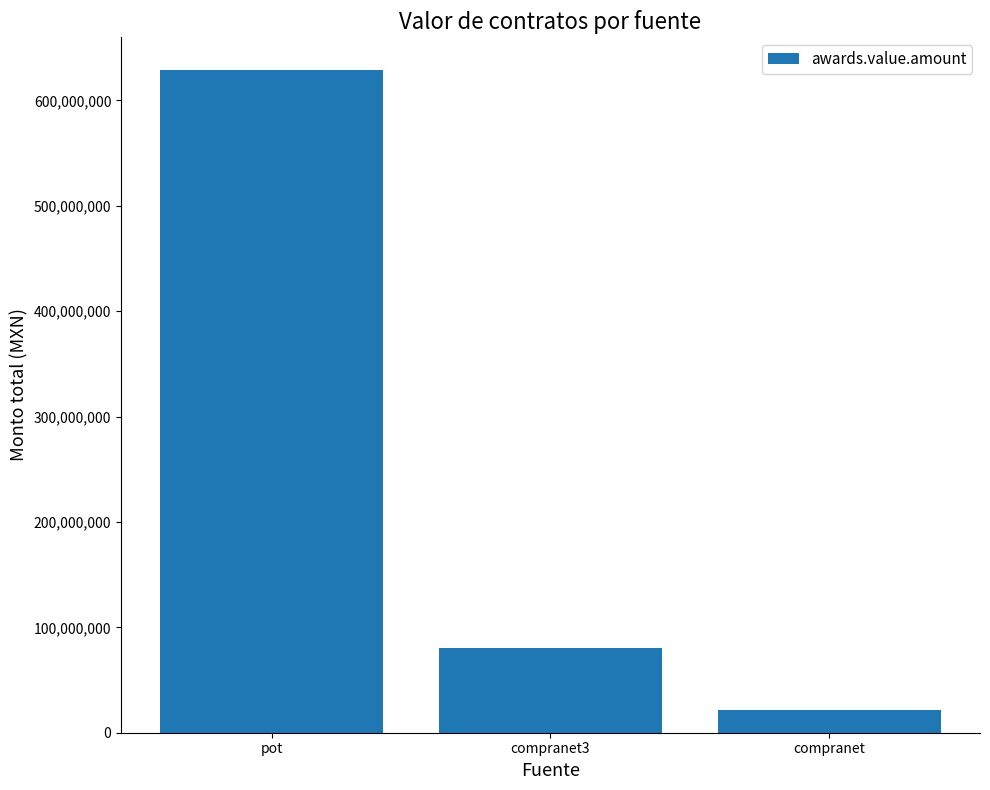

What is the label of the 1st bar from the right?

compranet